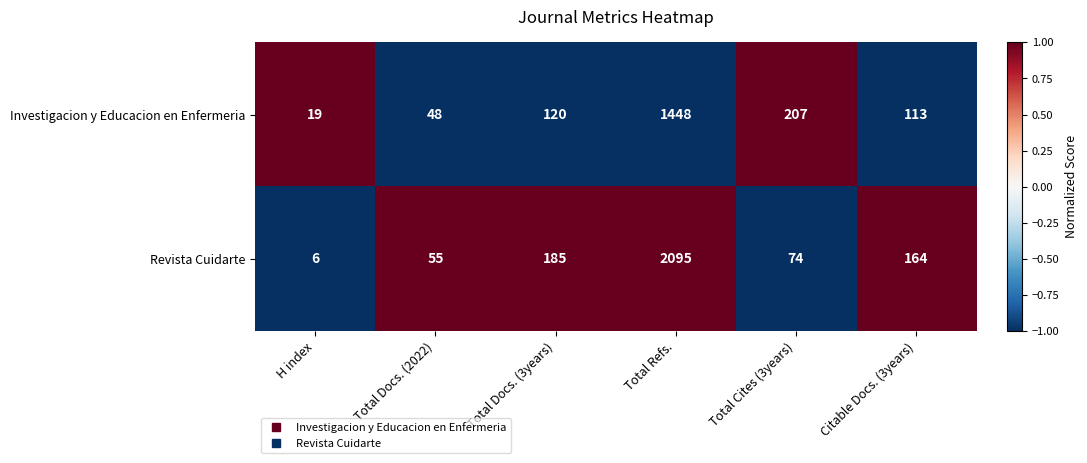

Rank the series by their average value, from lowest to highest.

Investigacion y Educacion en Enfermeria, Revista Cuidarte